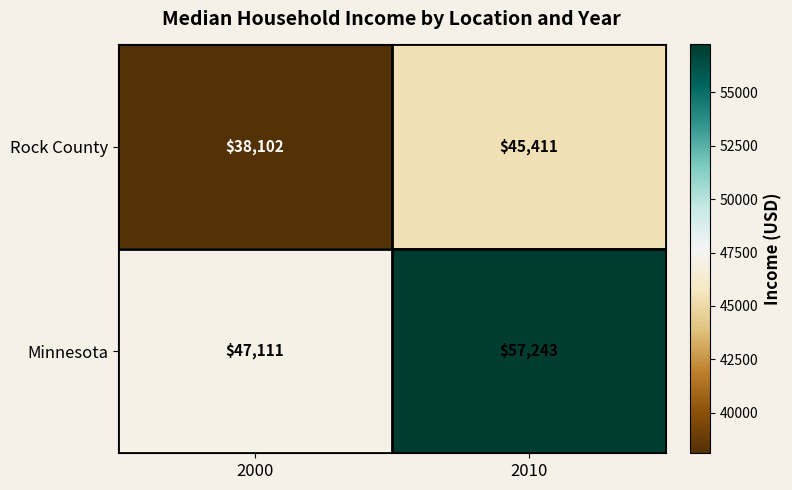

At which category is the sum across all series the highest?

2010